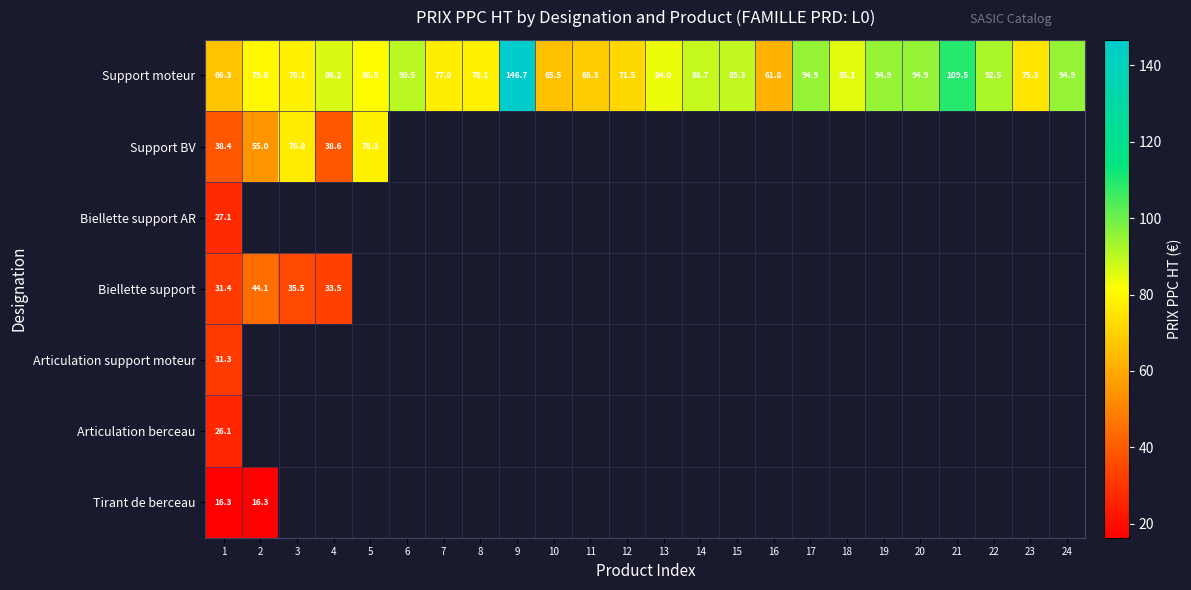

The value of Tirant de berceau at 1 is 16.3. True or false?

True